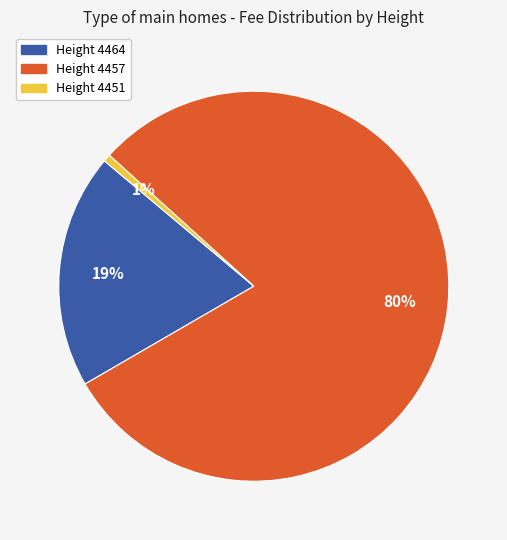

To the nearest percent, what is the average slice percentage?

33%